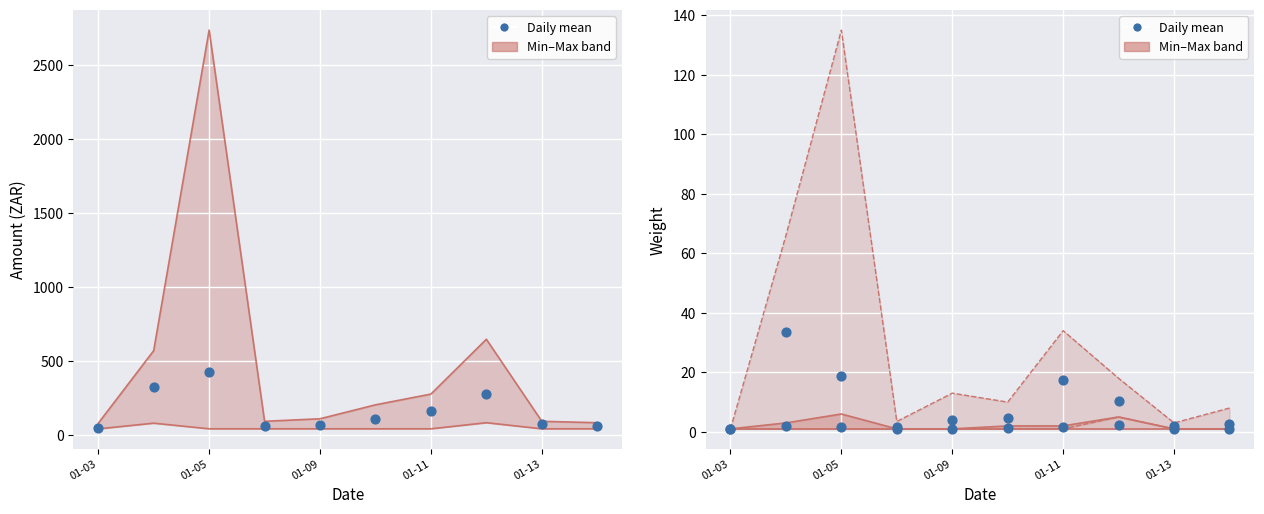

Which series has the largest total across all categories?

Daily mean